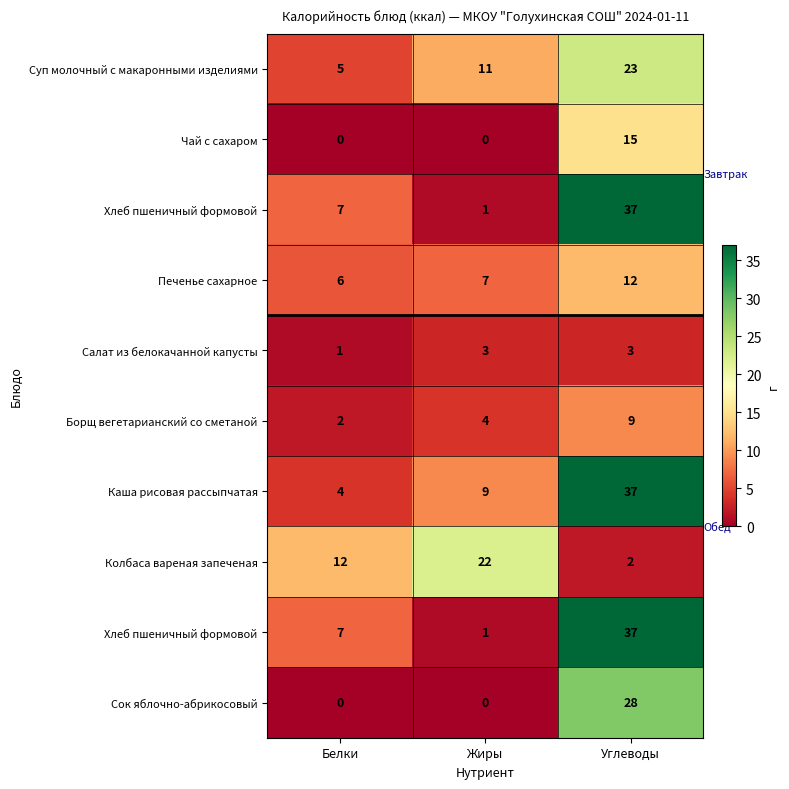

Between Углеводы and Жиры, which is larger?

Углеводы